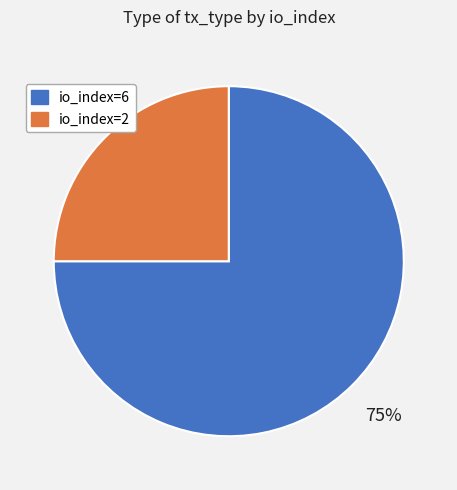

What is the ratio of the value at io_index=2 to the value at io_index=6?

0.3